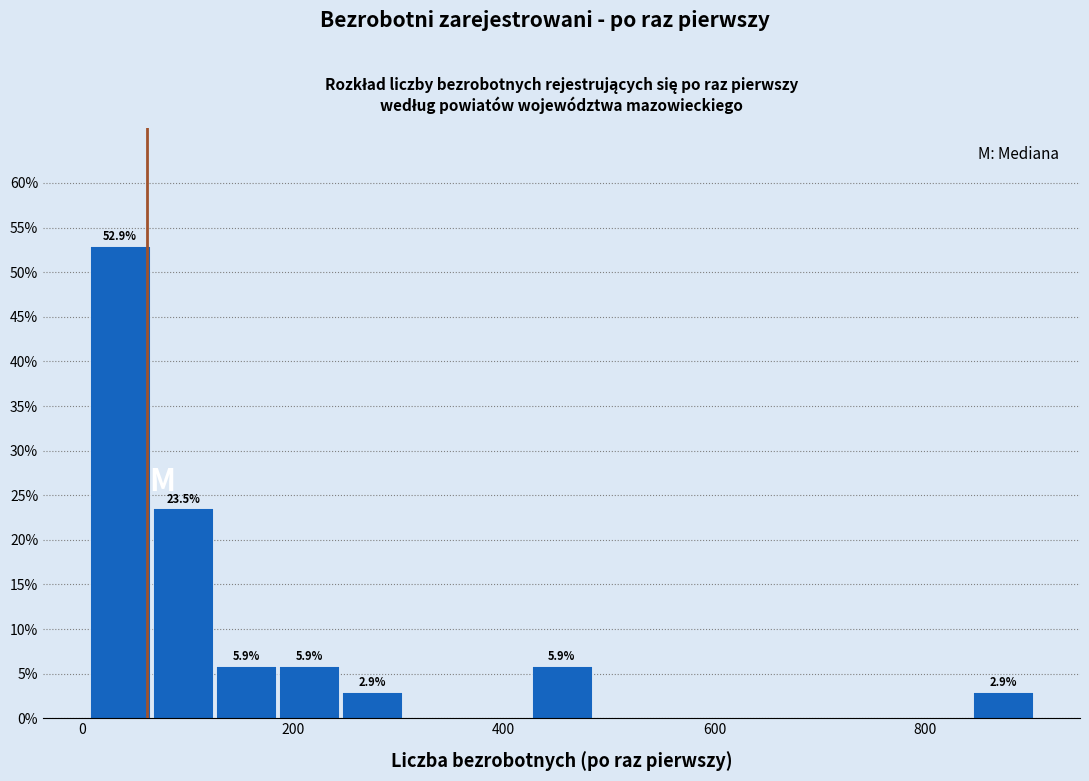

Read against the x-axis, roughly where is the centre of the tallest bar?

40